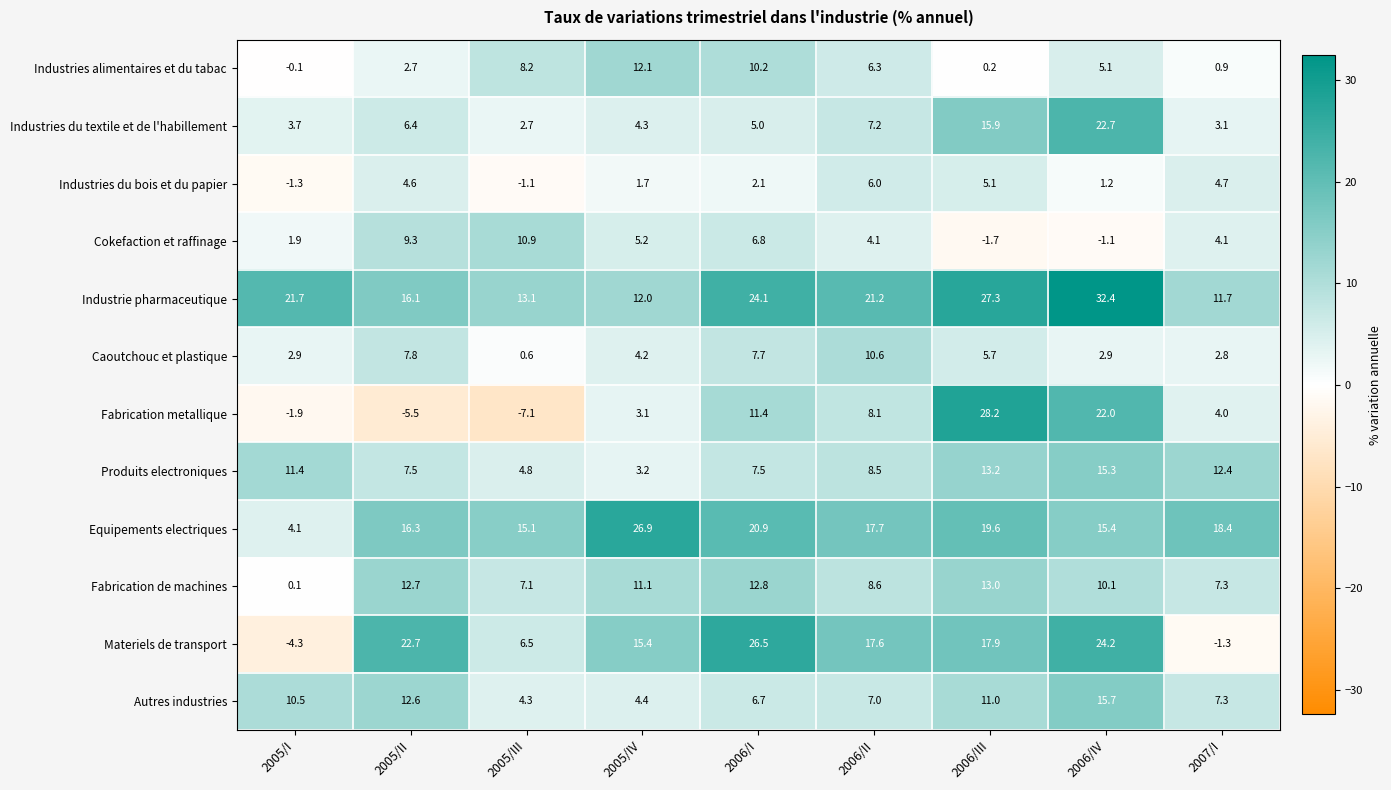

Which series changed the most between 2005/IV and 2006/IV?

Industrie pharmaceutique